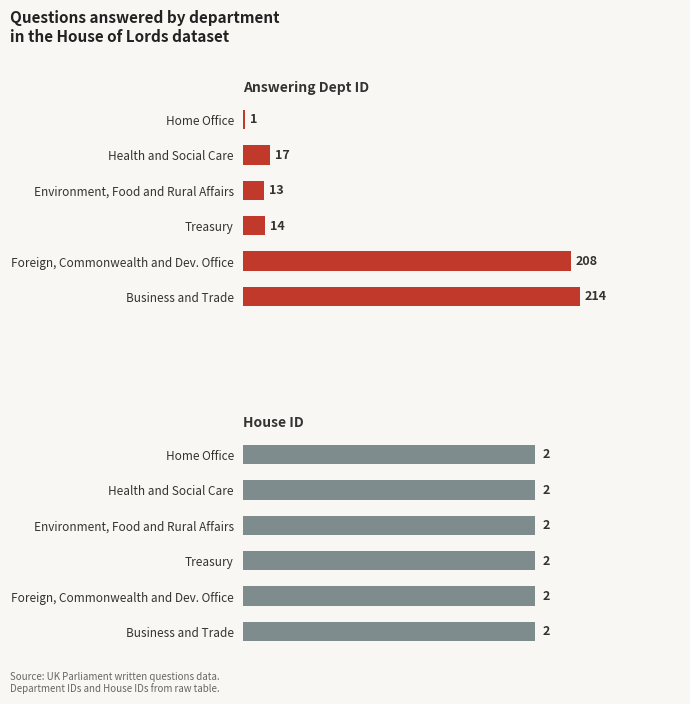

What is the difference between the maximum and minimum values in the Answering Dept ID series?

213.0